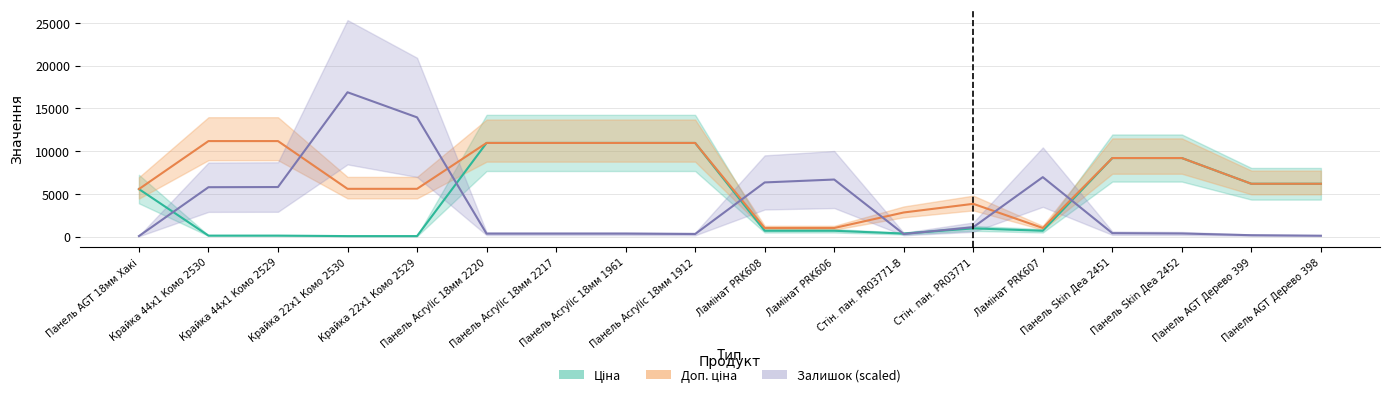

Where is the first local maximum for Ціна?

Стін. пан. PR03771